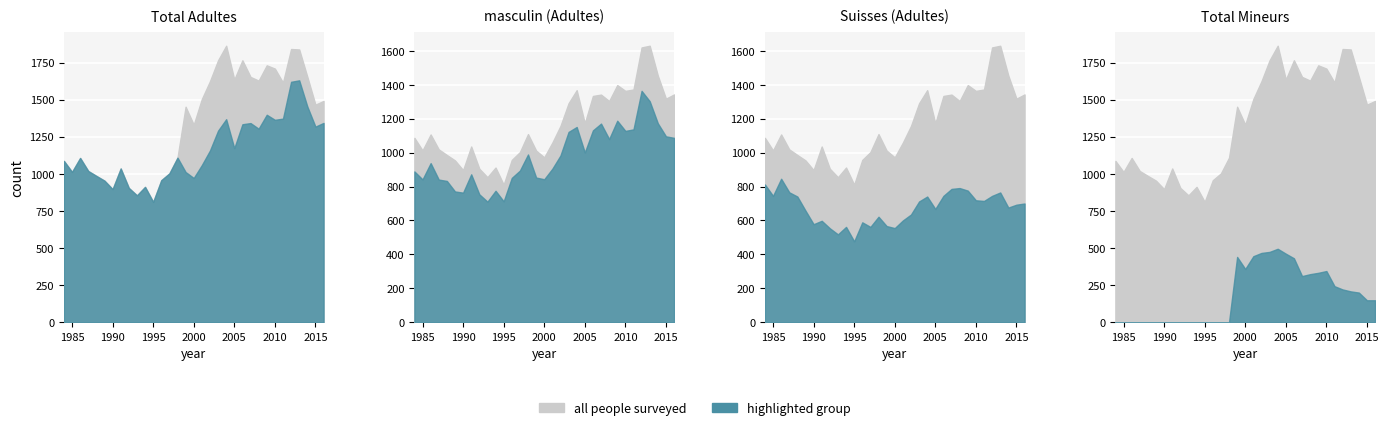

In Personnes condamnées Total, how many points are higher than both neighbors (excluding endpoints)?

8